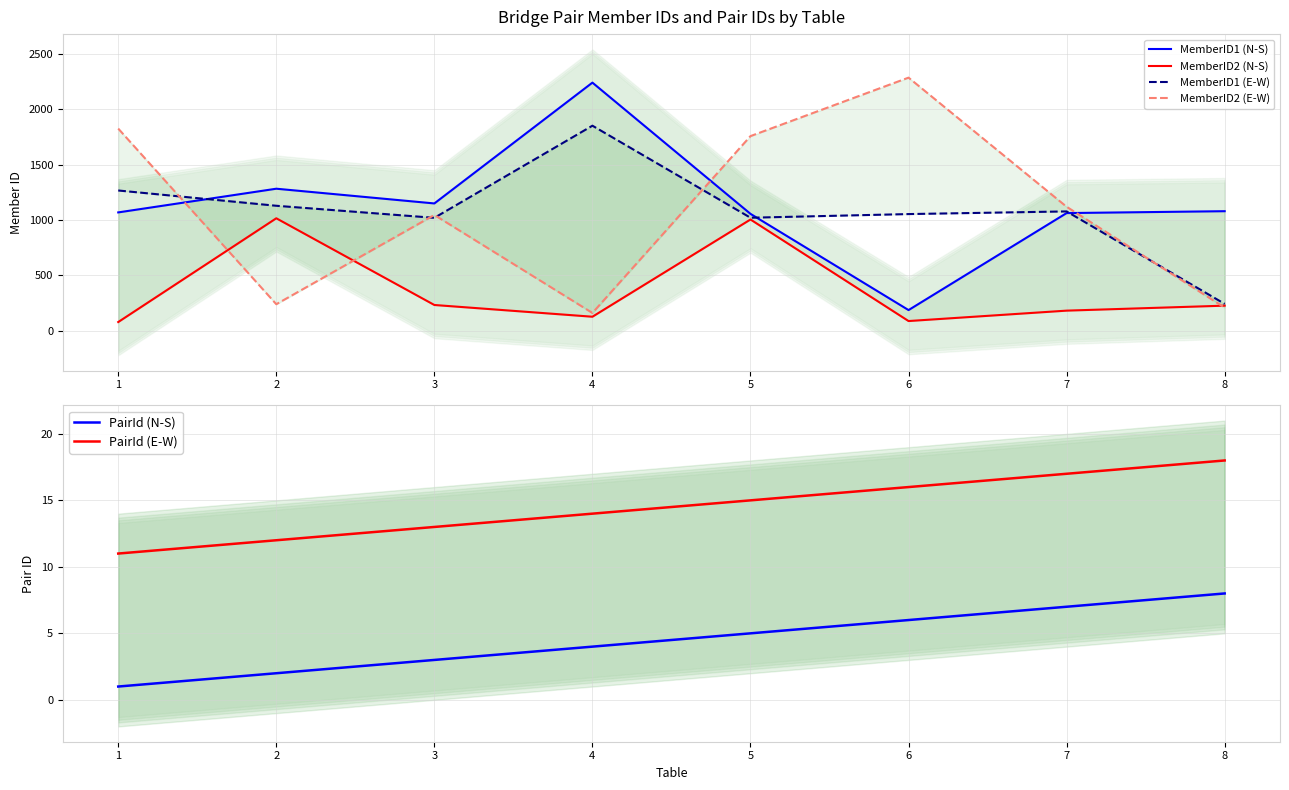

What are all the series names shown in the legend?

MemberID1 (N-S), MemberID2 (N-S), MemberID1 (E-W), MemberID2 (E-W), PairId (N-S), PairId (E-W)